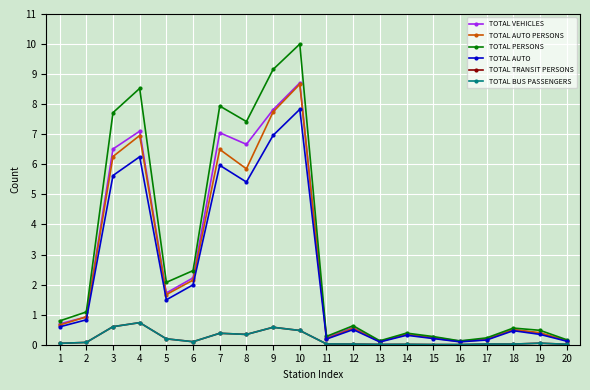

Does the chart have visible grid lines?

Yes